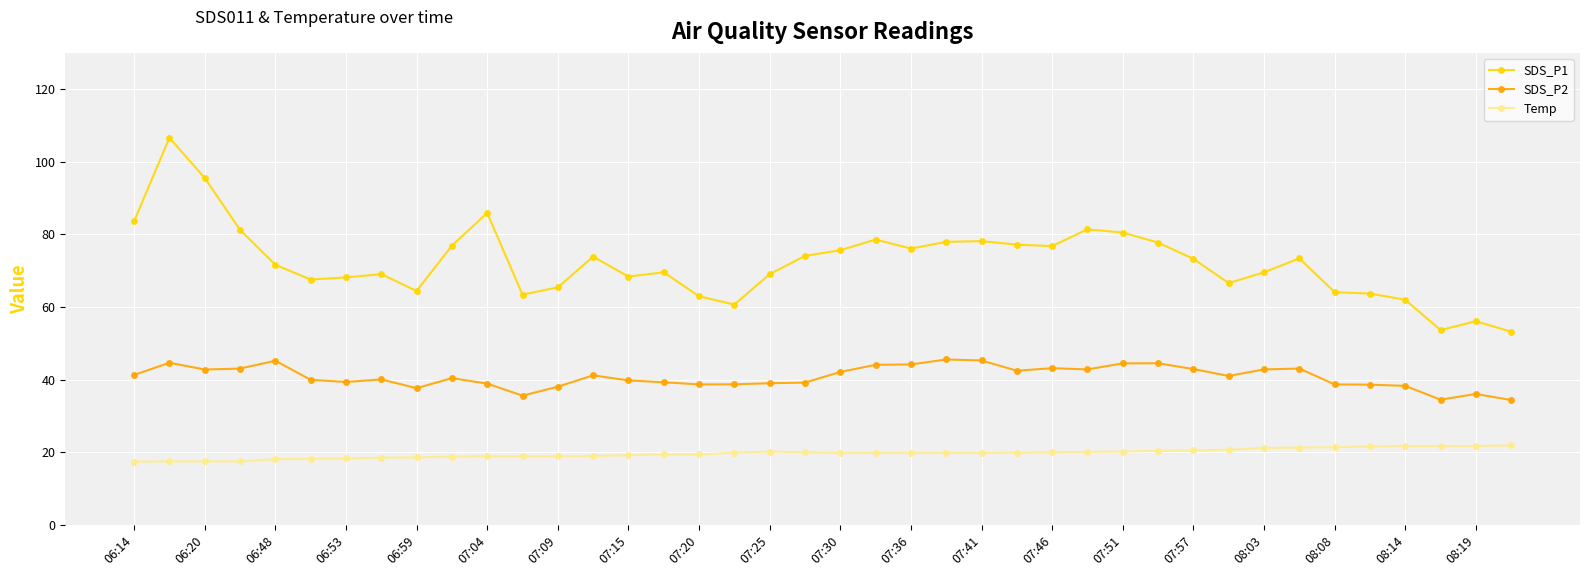

List the series in order of their peak value, lowest first.

Temp, SDS_P2, SDS_P1